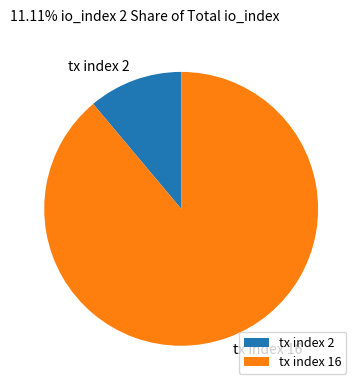

Combined, do tx index 16 and tx index 2 account for over 50%?

Yes